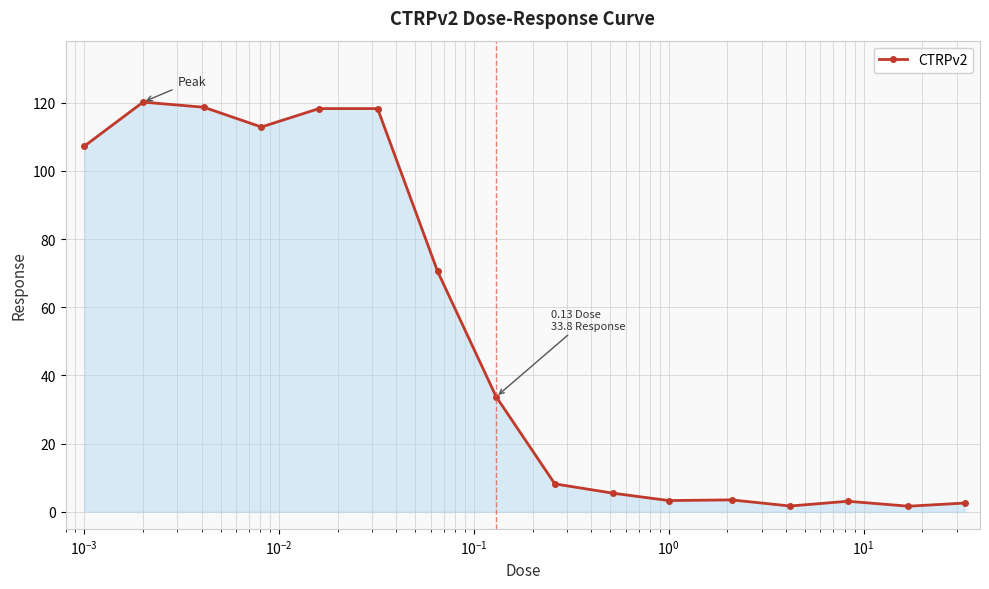

How many data points are less than 33?

8